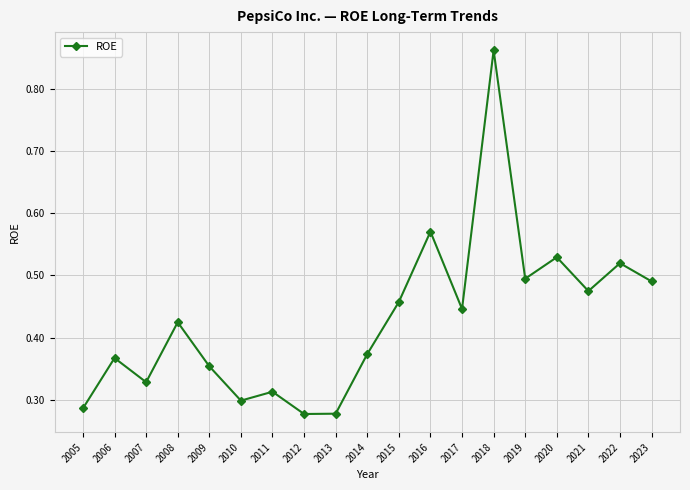

How many values are between 0 and 1?

19